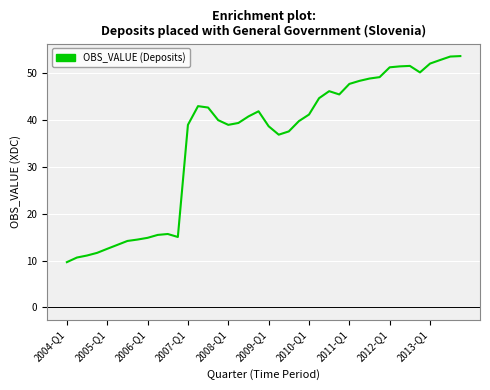

What is the minimum value shown in the chart?

9.7